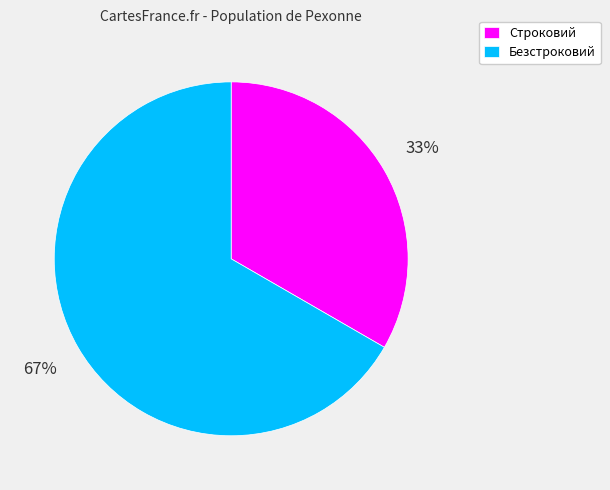

Do Безстроковий and Строковий together represent more than half of the pie?

Yes